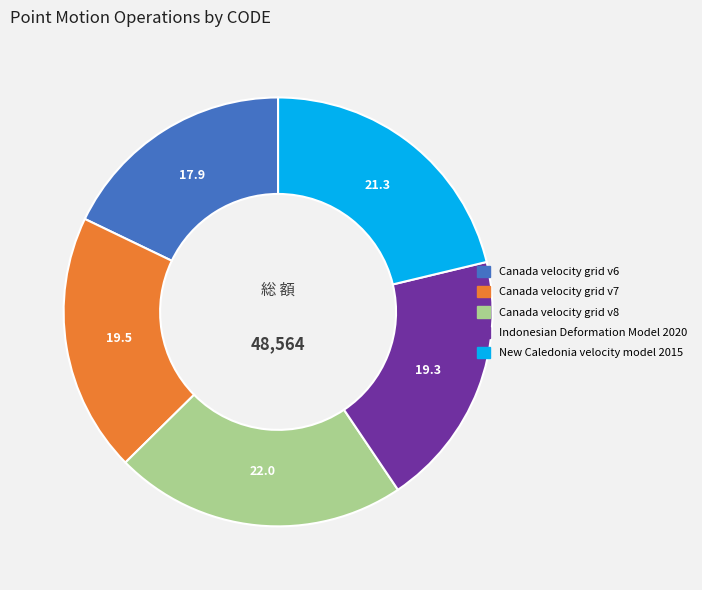

Which slice is the largest?

Canada velocity grid v8